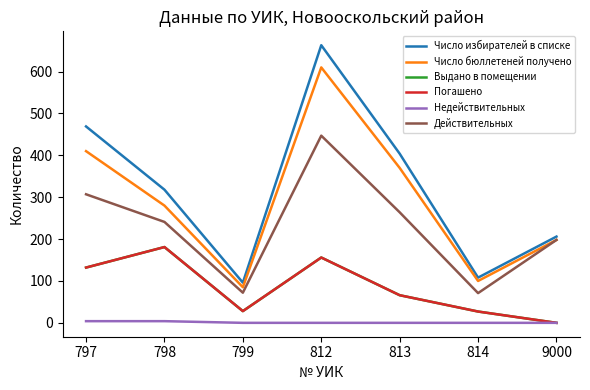

True or false: Погашено and Выдано в помещении cross at least once.

False